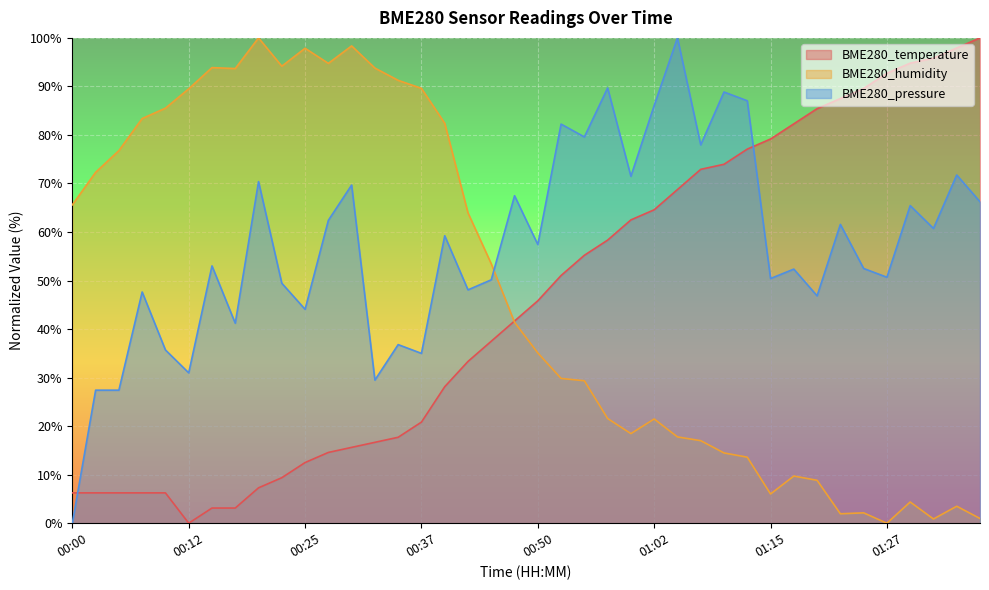

True or false: BME280_temperature has more than 2 points higher than both neighbors.

False